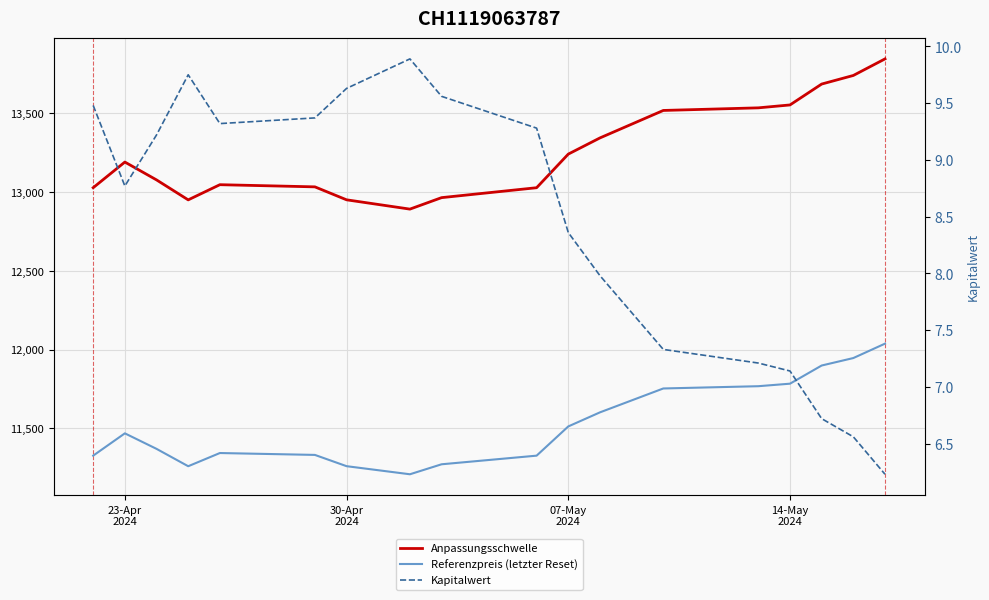

True or false: Referenzpreis (letzter Reset) and Anpassungsschwelle intersect in this chart.

False